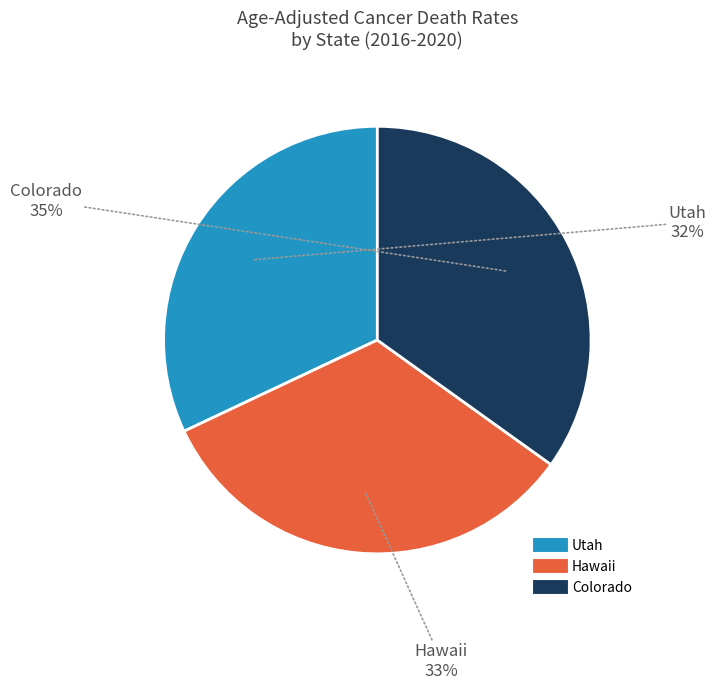

To the nearest percent, what is the average slice percentage?

33%